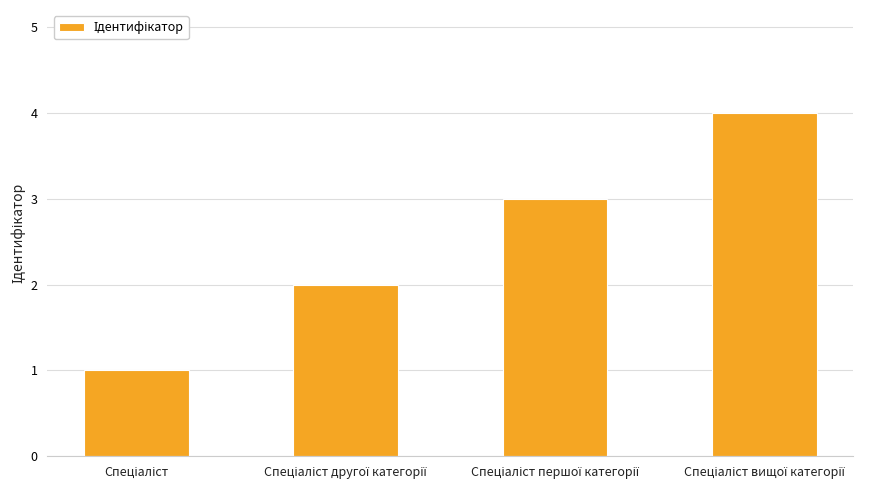

Count the number of categories in the chart.

4